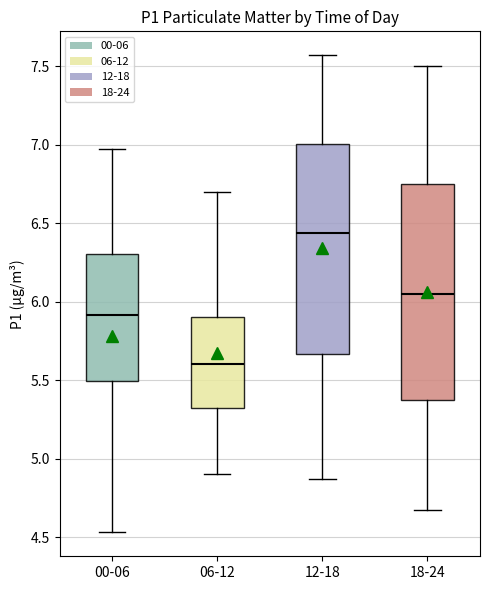

Which box's median line is the lowest?

06-12